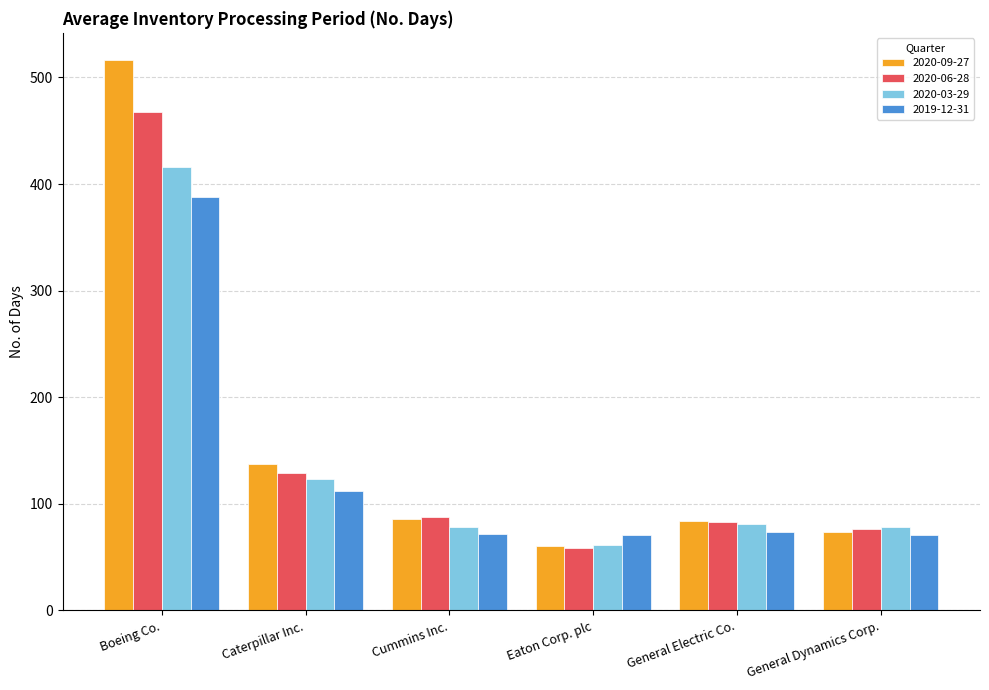

How many series are shown in this chart?

4